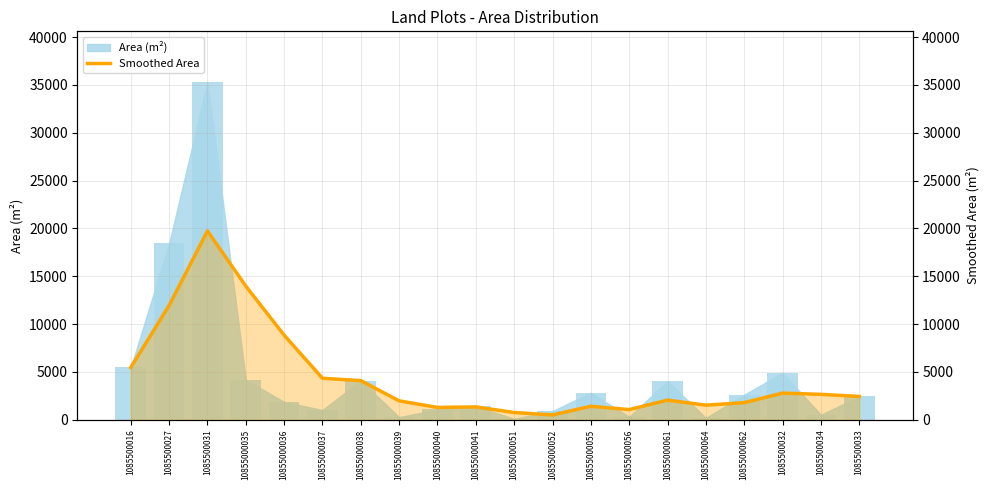

How many bars are there in total?

20